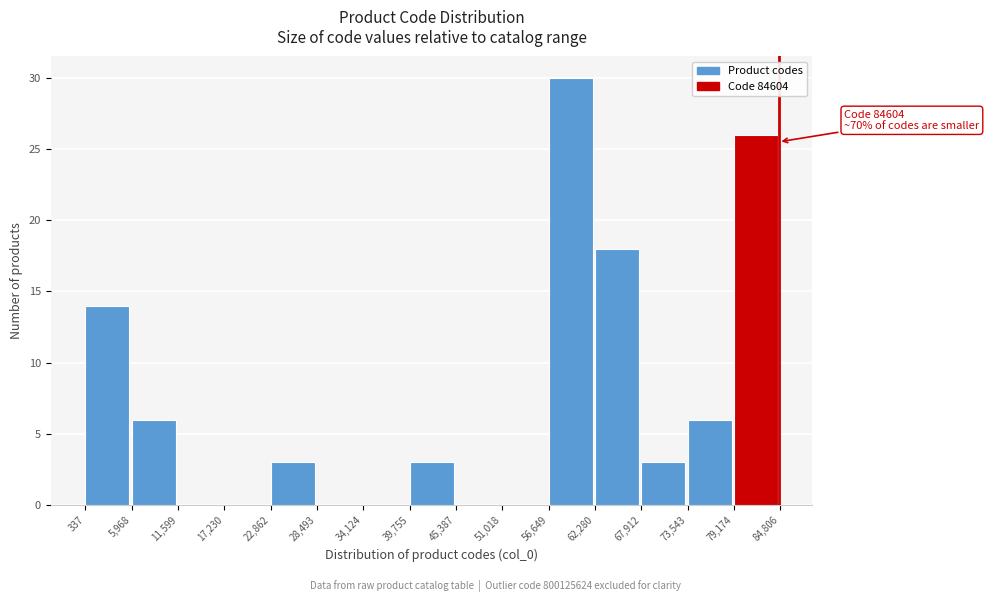

Over which range of the x-axis is the bar tallest?

56,649 to 62,280